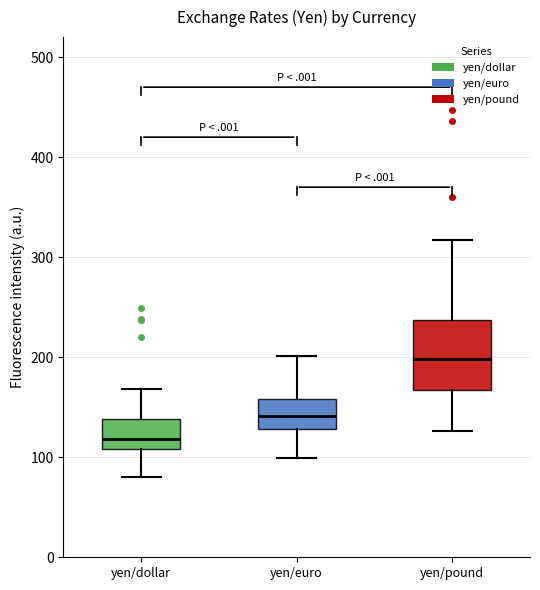

Which box has the lowest median line?

yen/dollar